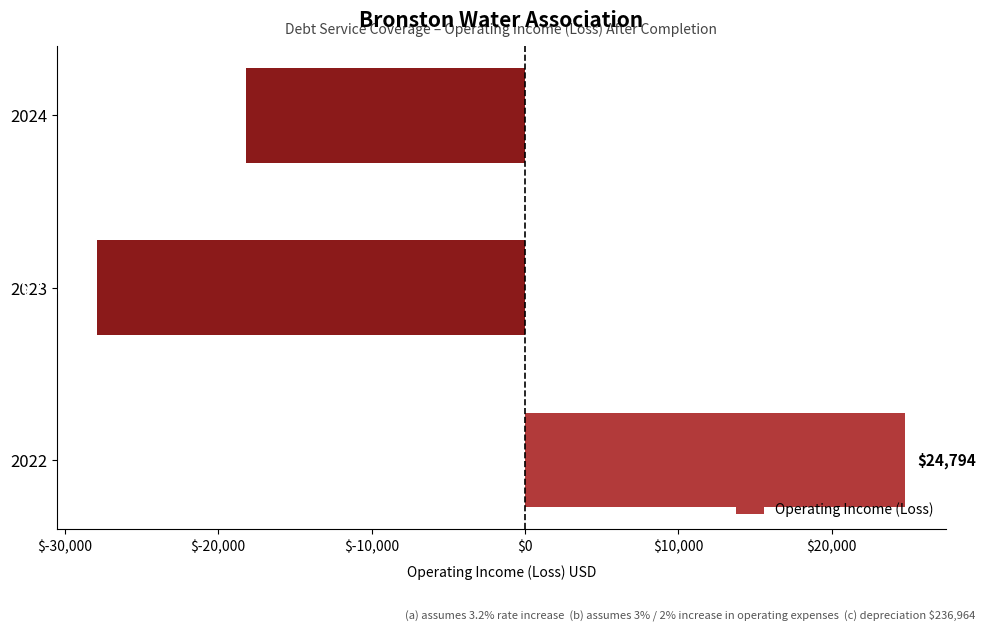

Which category has the lowest value across all series?

2023